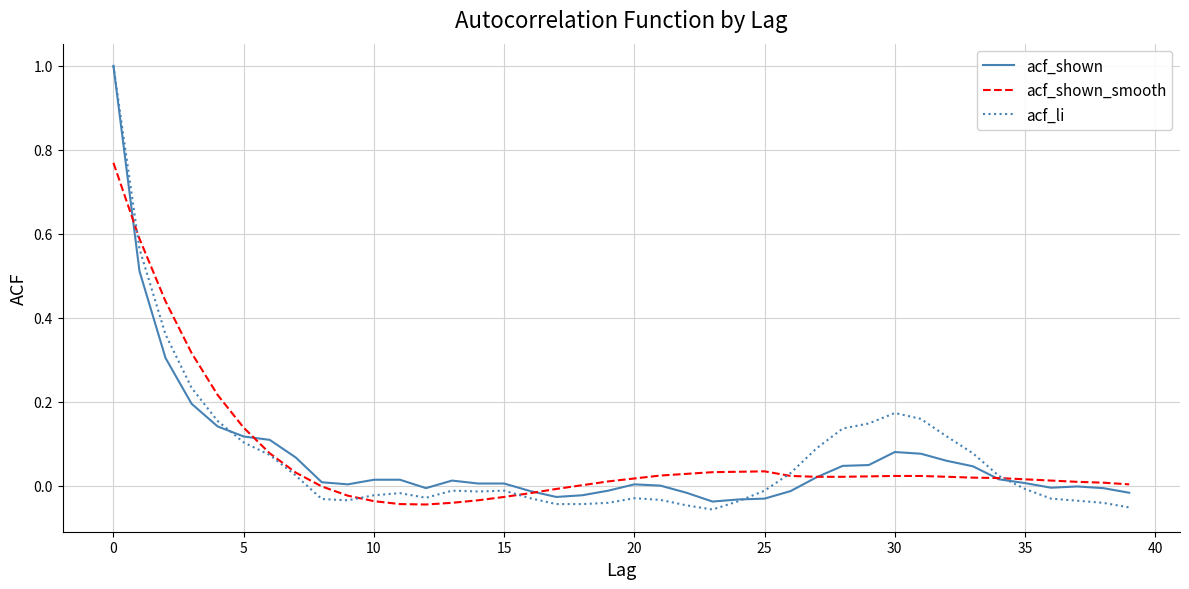

How many distinct data groups are displayed?

3